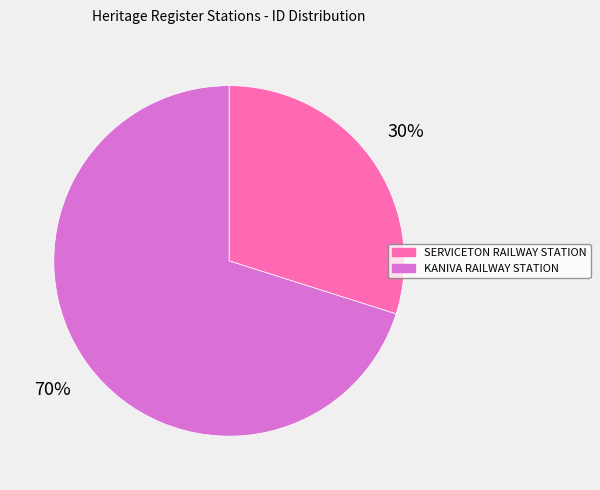

To the nearest percent, what is the average slice percentage?

50%